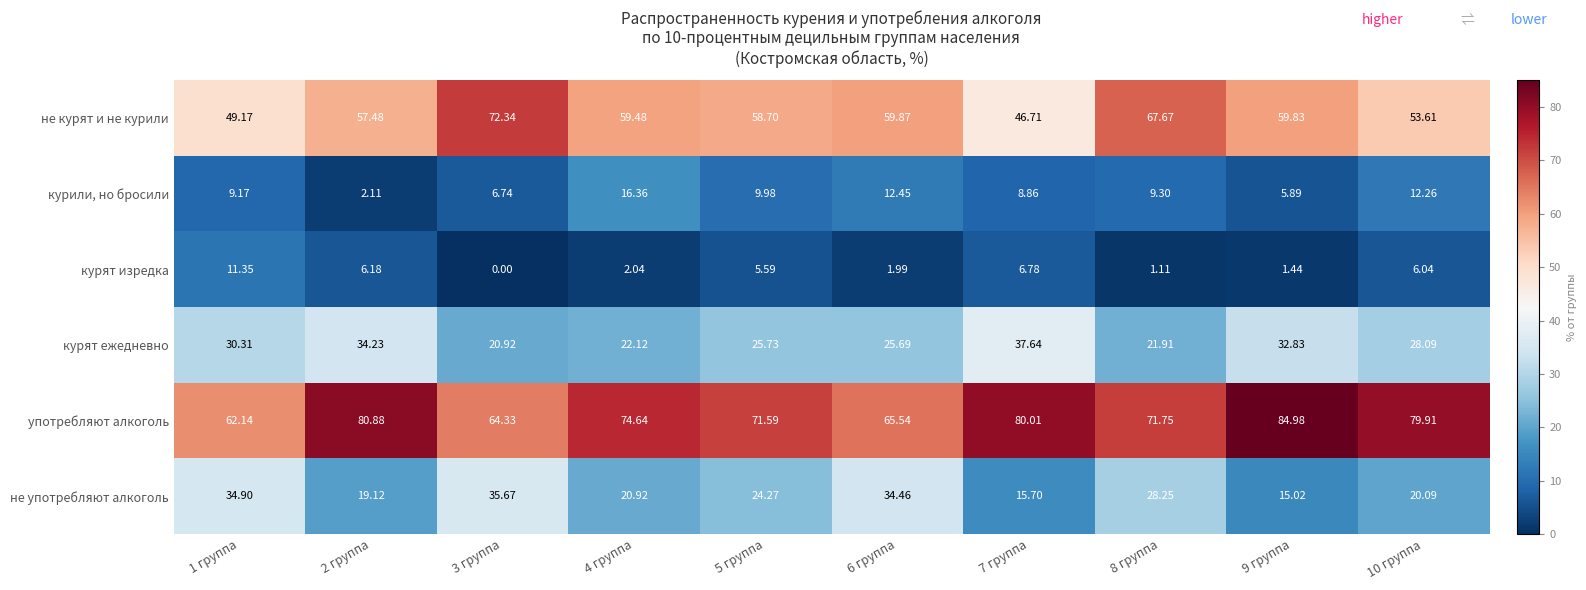

What is the total value across all series at 5 группа?

195.9